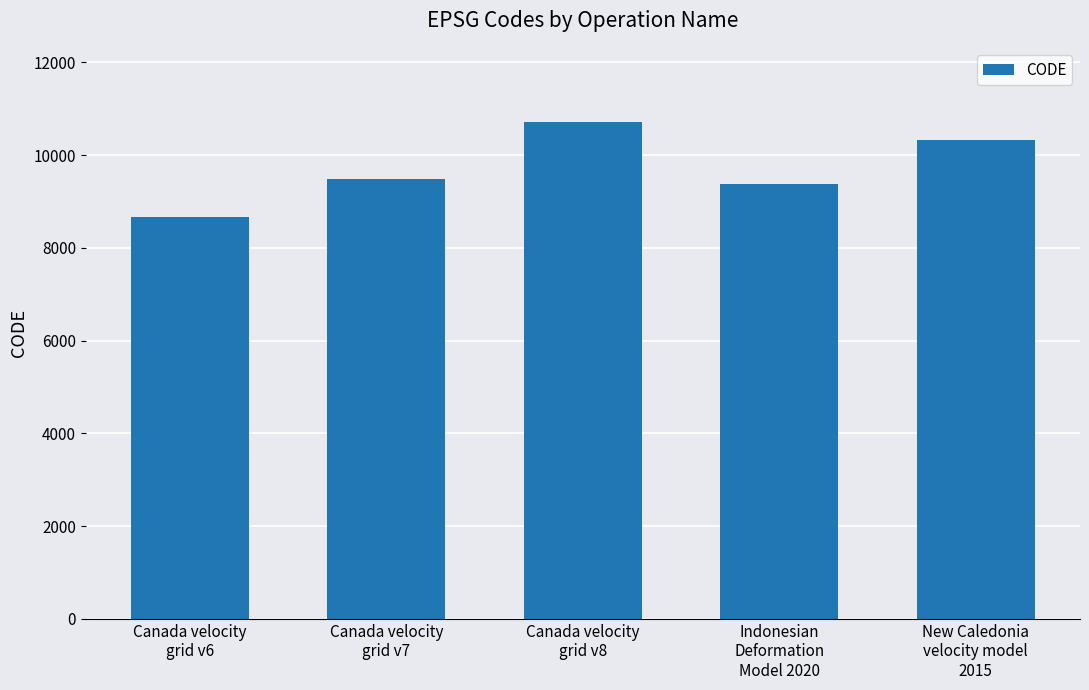

List the labels in order of value, smallest first.

Canada velocity
grid v6, Indonesian
Deformation
Model 2020, Canada velocity
grid v7, New Caledonia
velocity model
2015, Canada velocity
grid v8